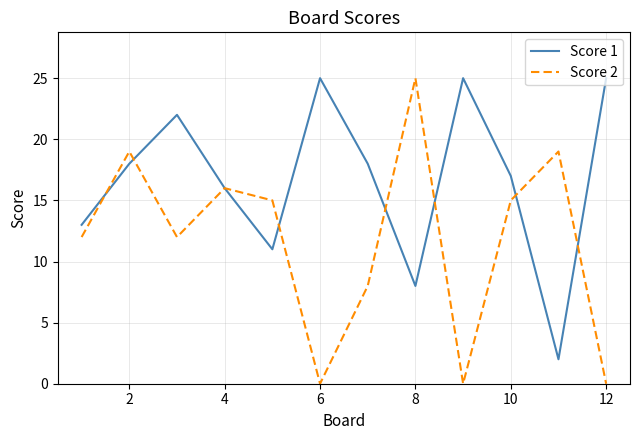

What are all the series names shown in the legend?

Score 1, Score 2